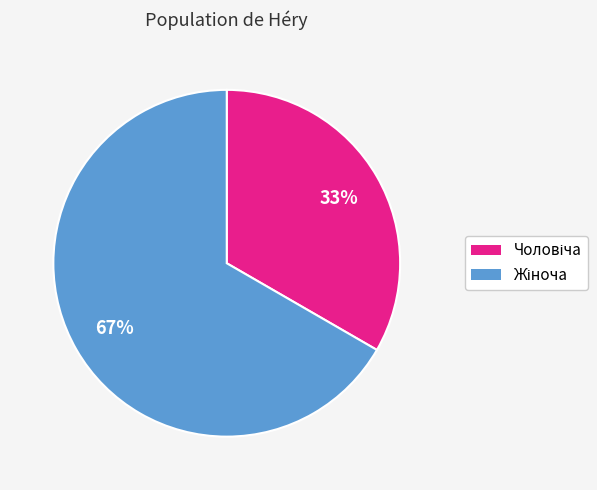

Is there any slice that represents more than half of the pie?

Yes